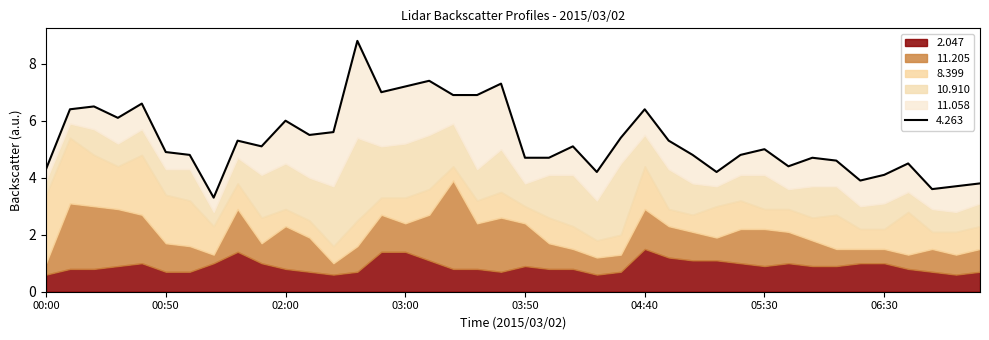

Which has a higher value, 06:50 or 07:10?

06:50